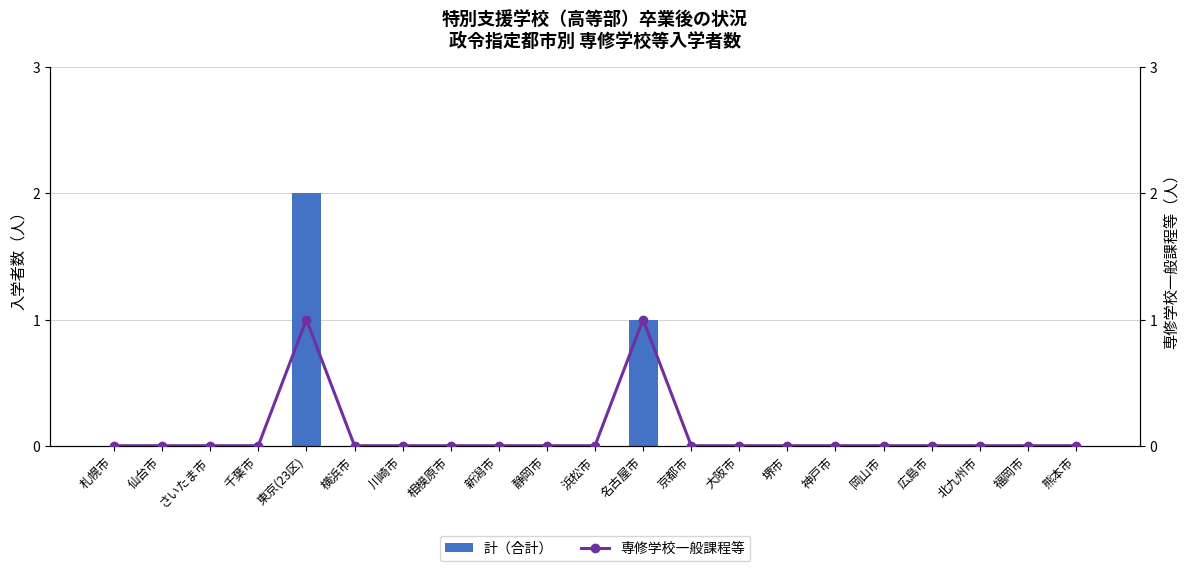

Between 岡山市 and 広島市, which series saw the biggest shift?

計（合計）